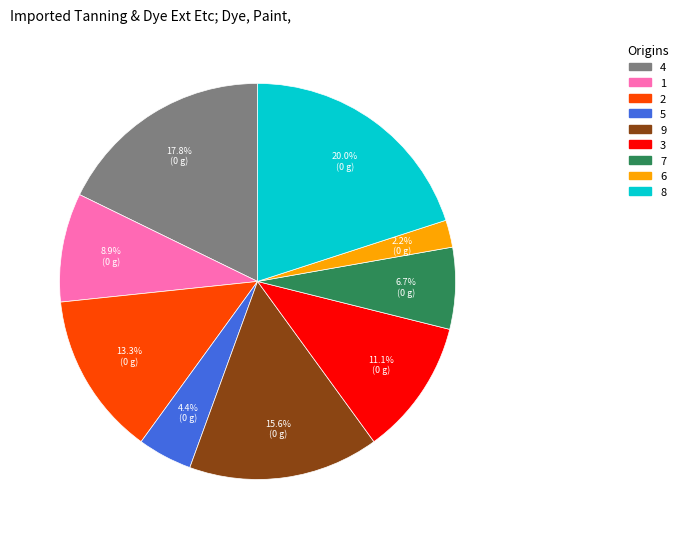

Approximately how many times larger is the value at 7 compared to 8?

0.3